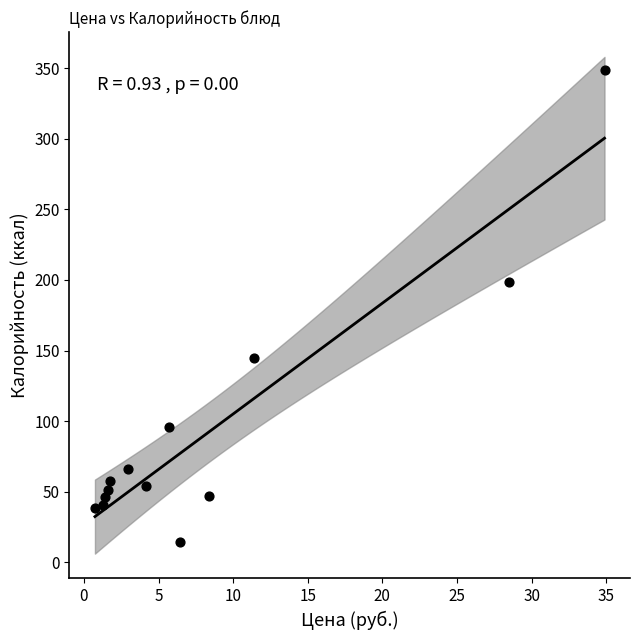

What Y value in the scatter plot is closest to 181?

198.8